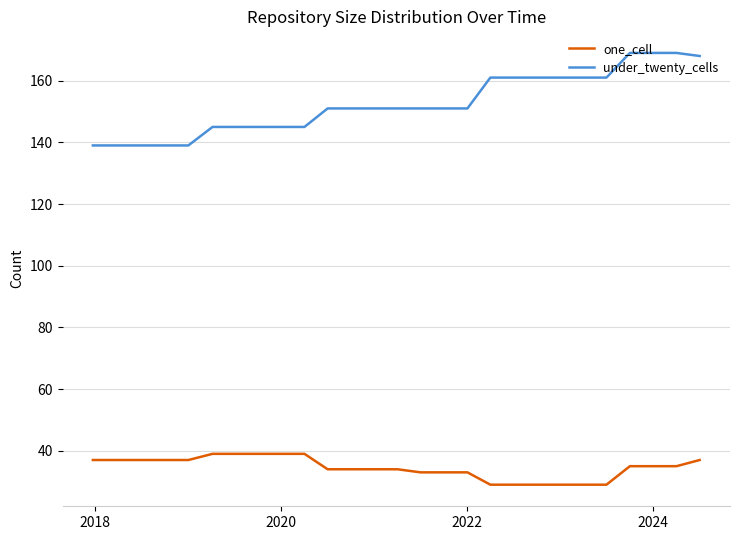

Rank the series by their average value, from lowest to highest.

one_cell, under_twenty_cells